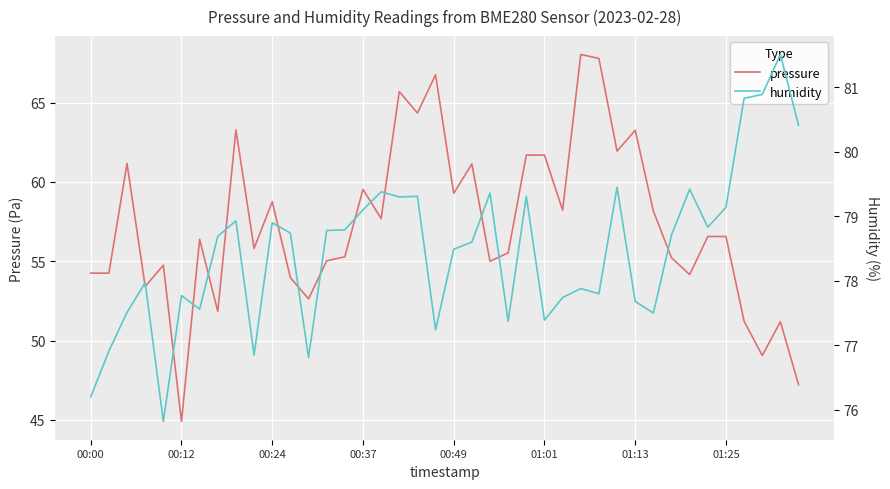

How many lines are shown in the chart?

2